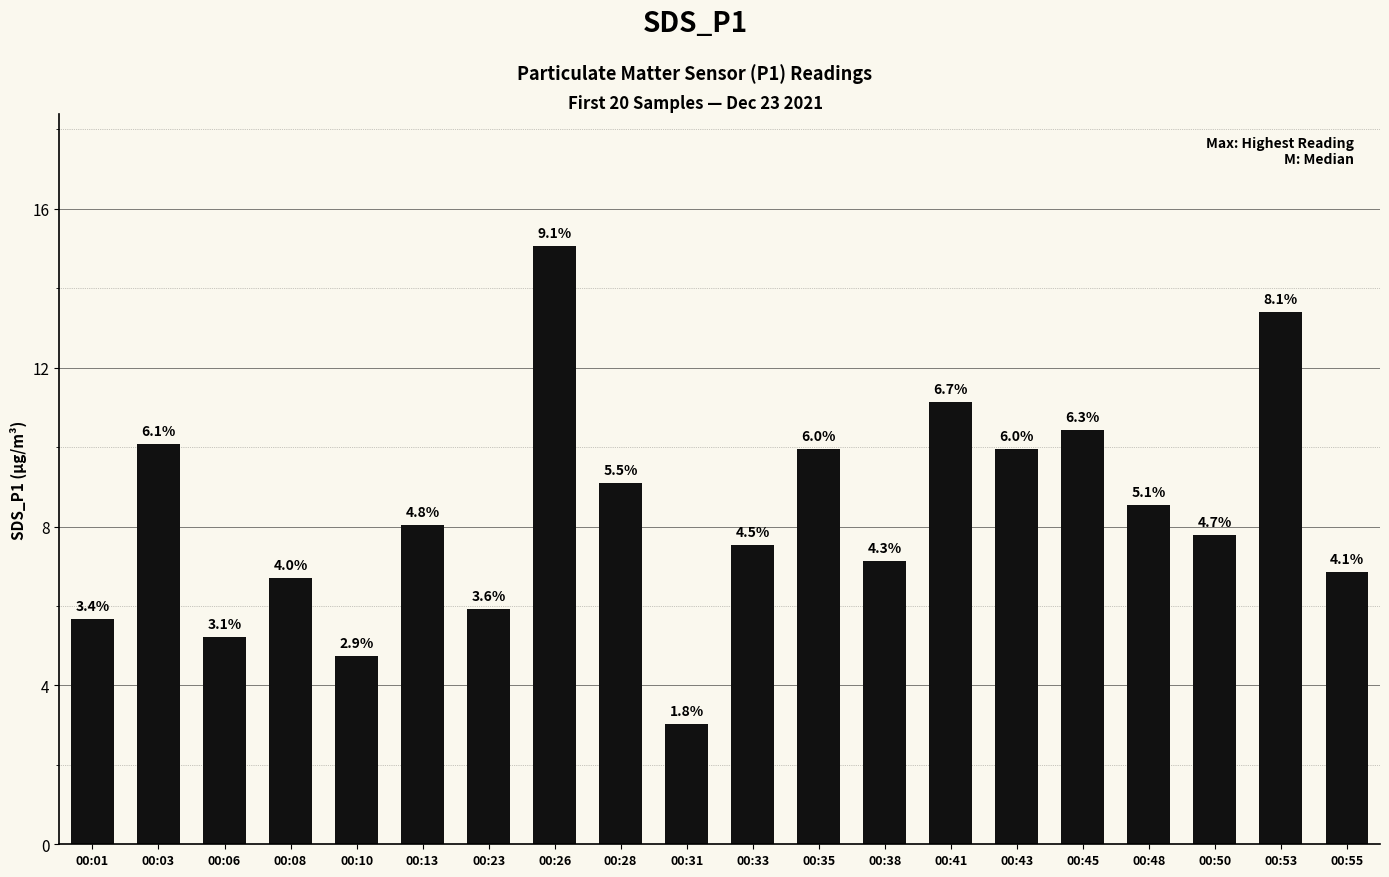

Does the chart contain any negative values?

No